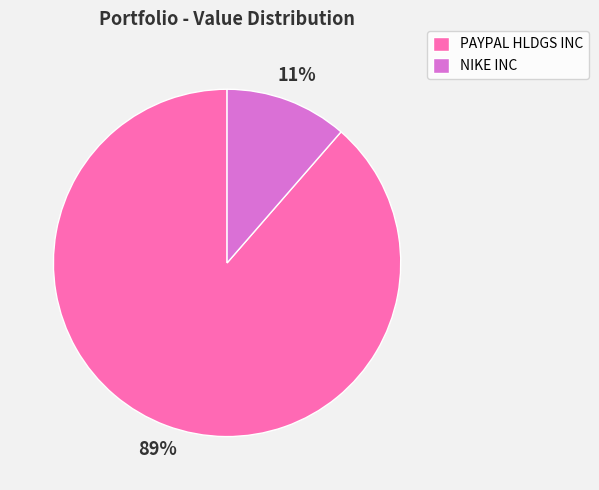

Count the number of slices in the pie.

2